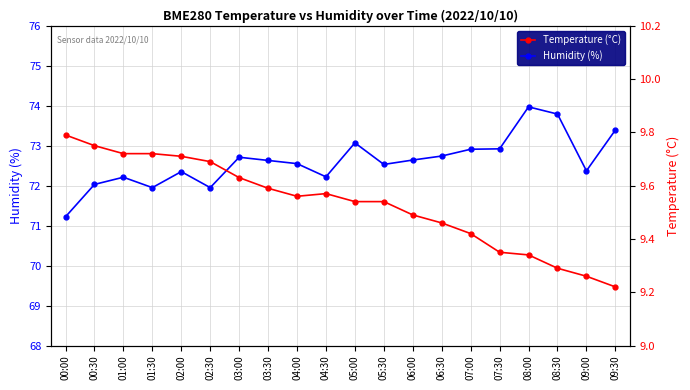

What is the average value of the Humidity (%) series?

72.6